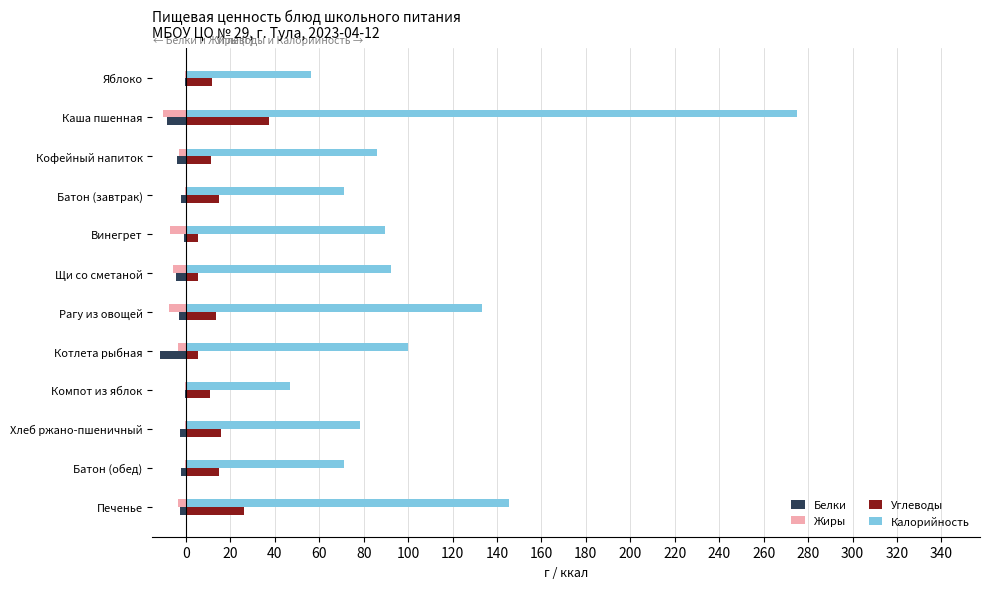

Is the value of Углеводы at Печенье greater than the value of Калорийность at Батон (обед)?

No